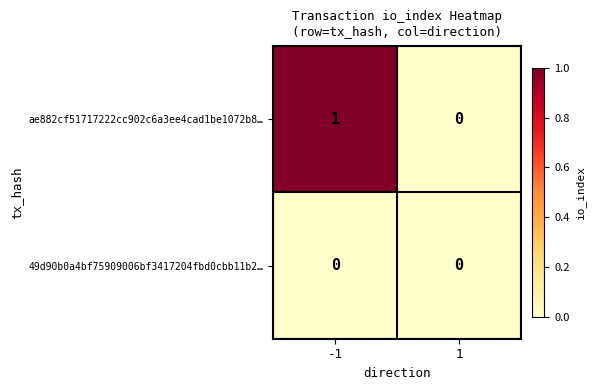

The value of 49d90b0a4bf75909006bf3417204fbd0cbb11b2… at 1 is 0. True or false?

True